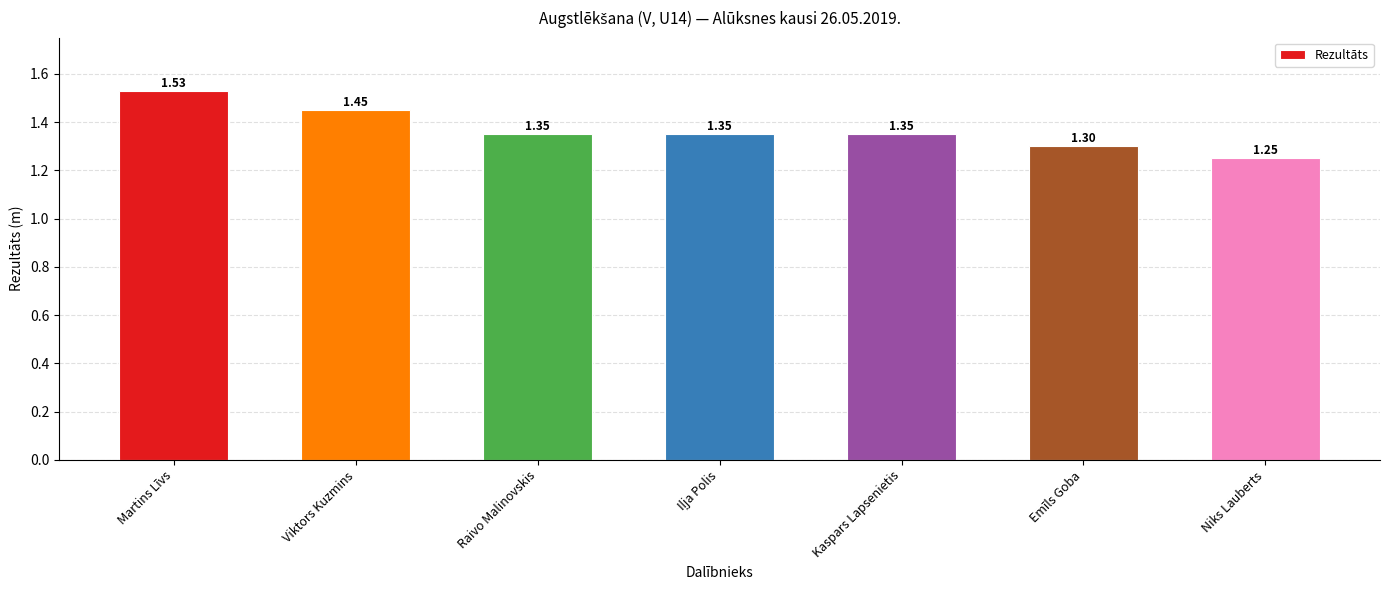

What is the difference between the maximum and minimum values?

0.3